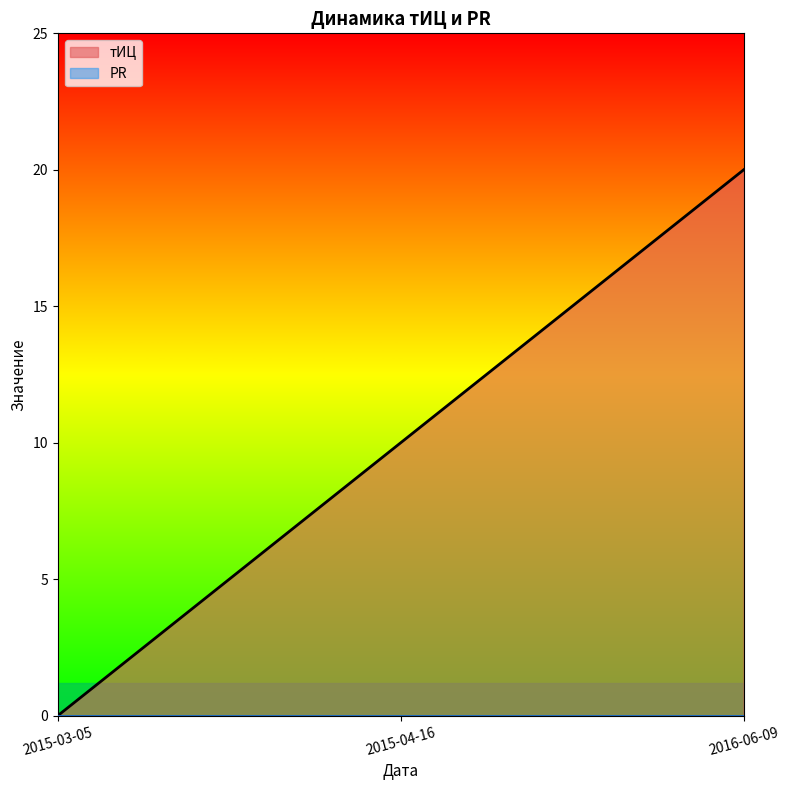

How many values are between 0 and 20?

3